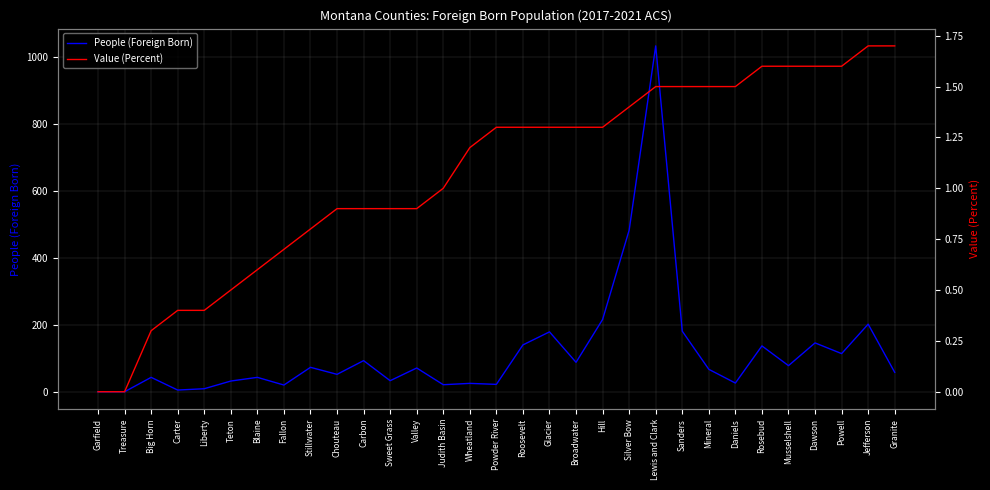

Reading left to right, extract all data points from this chart.

People (Foreign Born): Garfield=0.0	Treasure=0.0	Big Horn=43.0	Carter=5.0	Liberty=9.0	Teton=32.0	Blaine=43.0	Fallon=20.0	Stillwater=73.0	Chouteau=52.0	Carbon=93.0	Sweet Grass=33.0	Valley=71.0	Judith Basin=21.0	Wheatland=25.0	Powder River=22.0	Roosevelt=140.0	Glacier=179.0	Broadwater=88.0	Hill=216.0	Silver Bow=483.0	Lewis and Clark=1034.0	Sanders=181.0	Mineral=67.0	Daniels=26.0	Rosebud=137.0	Musselshell=78.0	Dawson=146.0	Powell=114.0	Jefferson=202.0	Granite=58.0
Value (Percent): Garfield=0.0	Treasure=0.0	Big Horn=0.3	Carter=0.4	Liberty=0.4	Teton=0.5	Blaine=0.6	Fallon=0.7	Stillwater=0.8	Chouteau=0.9	Carbon=0.9	Sweet Grass=0.9	Valley=0.9	Judith Basin=1.0	Wheatland=1.2	Powder River=1.3	Roosevelt=1.3	Glacier=1.3	Broadwater=1.3	Hill=1.3	Silver Bow=1.4	Lewis and Clark=1.5	Sanders=1.5	Mineral=1.5	Daniels=1.5	Rosebud=1.6	Musselshell=1.6	Dawson=1.6	Powell=1.6	Jefferson=1.7	Granite=1.7